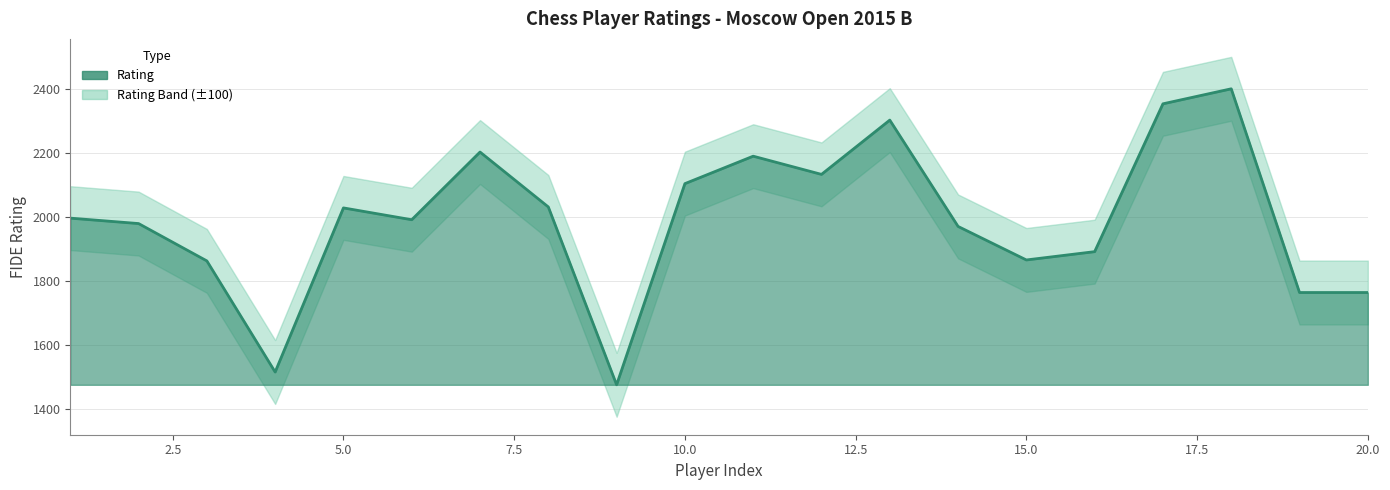

Reading left to right, list all the values displayed in this chart.

1997	1980	1863	1515	2029	1992	2204	2032	1475	2105	2191	2134	2304	1971	1866	1892	2355	2402	1764	1764